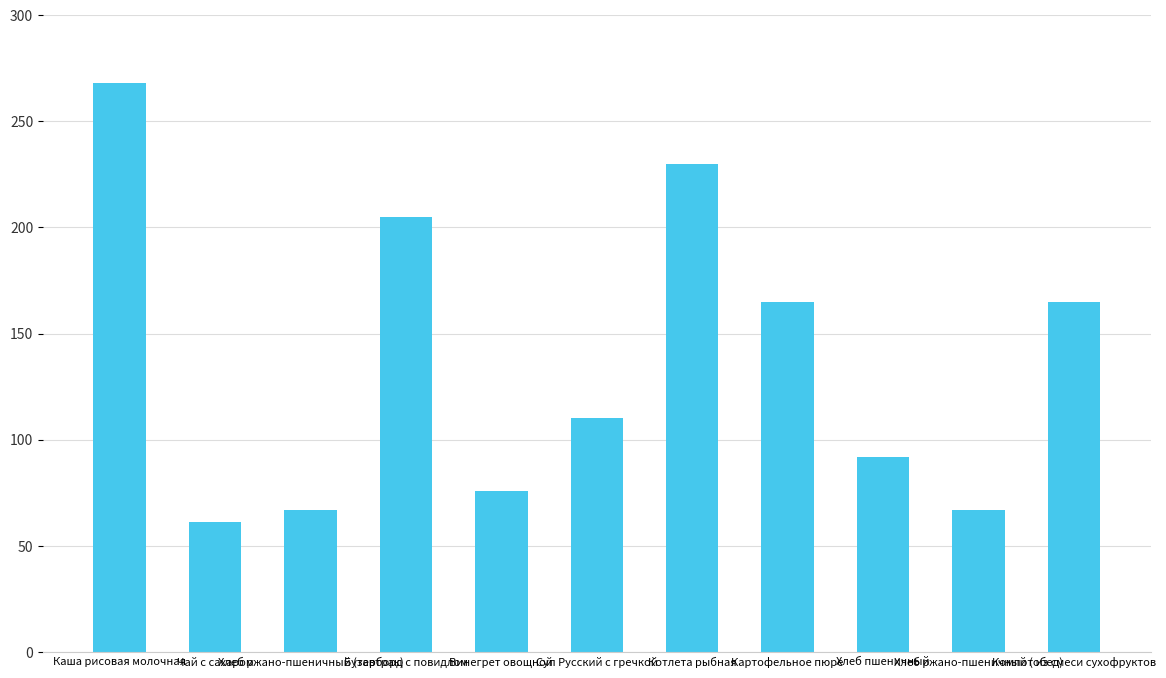

The value at Бутерборд с повидлом is 53. True or false?

False